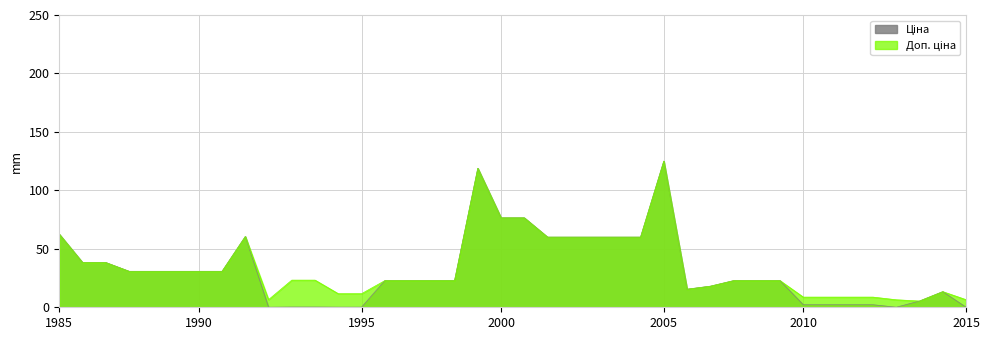

How many values in the Доп. ціна series exceed 23?

20